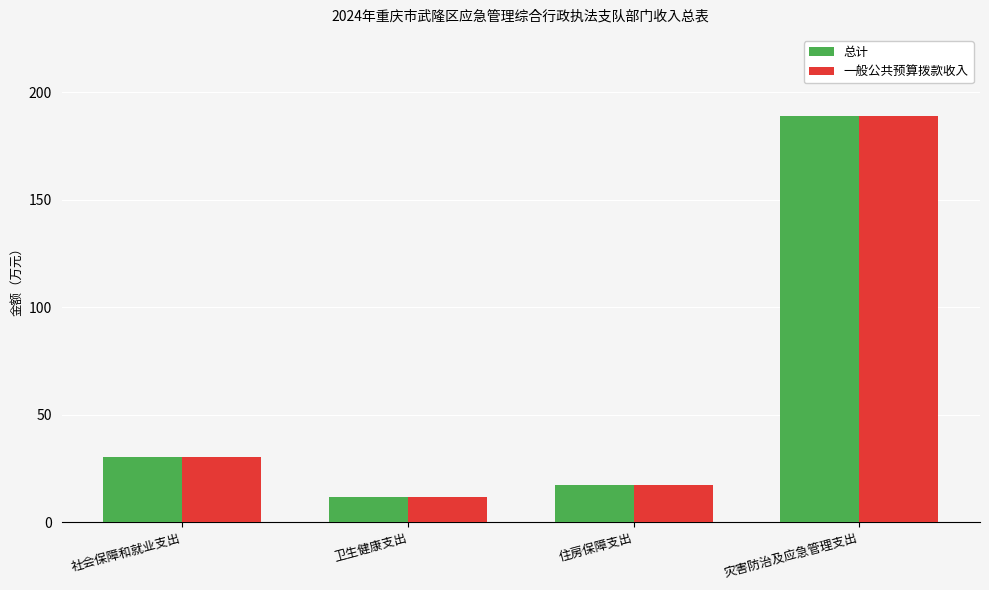

What is the label of the 3rd bar from the right?

卫生健康支出